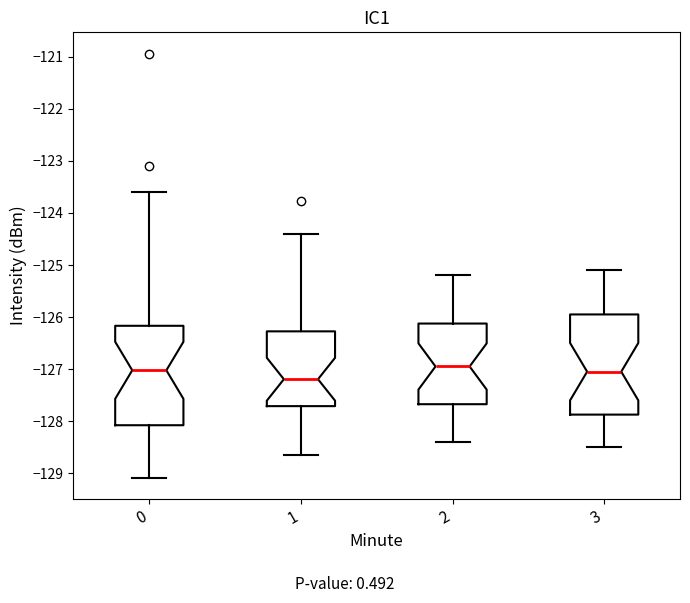

Where does the lower whisker of the box at x = 2 end on the y-axis? The values are not printed on the chart, so give them approximately, as read against the axis.

-128.4